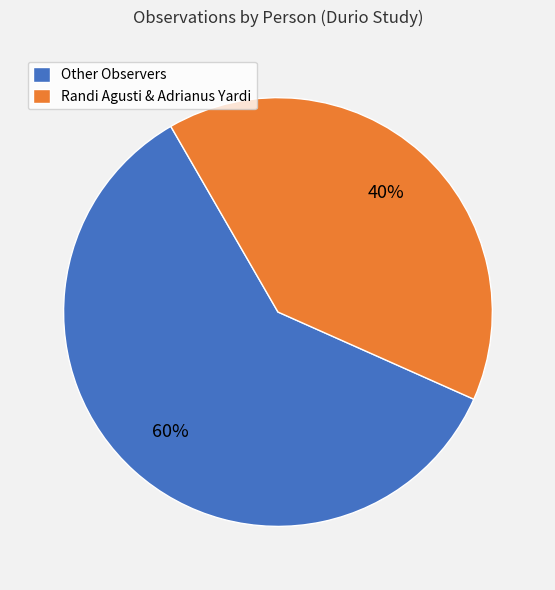

To the nearest percent, what is the average slice percentage?

50%